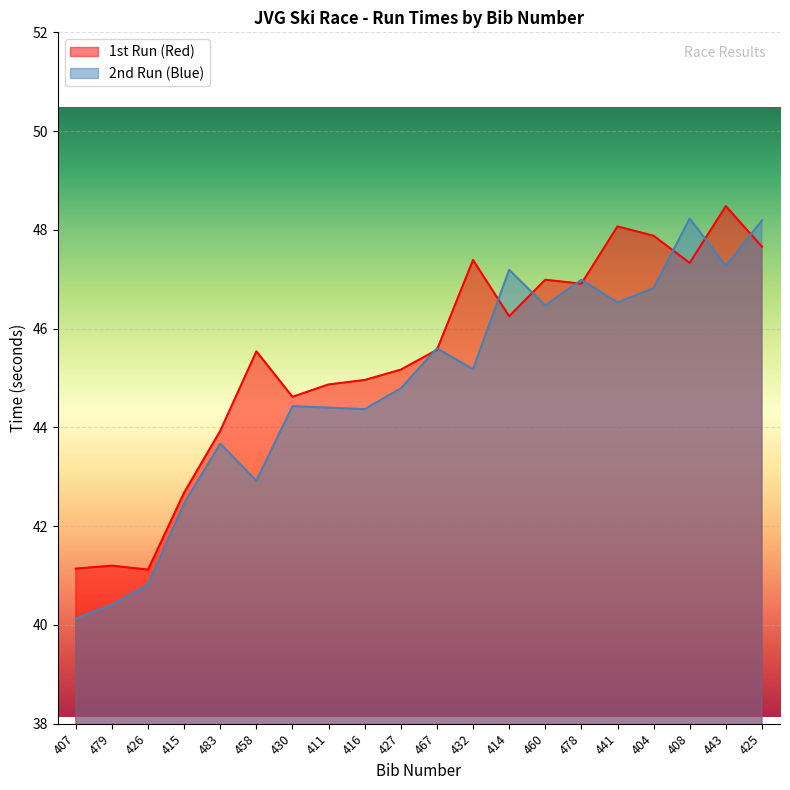

Reading left to right, list all the values displayed in this chart.

1st Run (Red): 407=41.1	479=41.2	426=41.1	415=42.7	483=43.9	458=45.5	430=44.6	411=44.9	416=45.0	427=45.2	467=45.6	432=47.4	414=46.2	460=47.0	478=46.9	441=48.1	404=47.9	408=47.3	443=48.5	425=47.7
2nd Run (Blue): 407=40.1	479=40.4	426=40.8	415=42.5	483=43.7	458=42.9	430=44.4	411=44.4	416=44.4	427=44.8	467=45.6	432=45.2	414=47.2	460=46.5	478=47.0	441=46.5	404=46.8	408=48.2	443=47.3	425=48.2